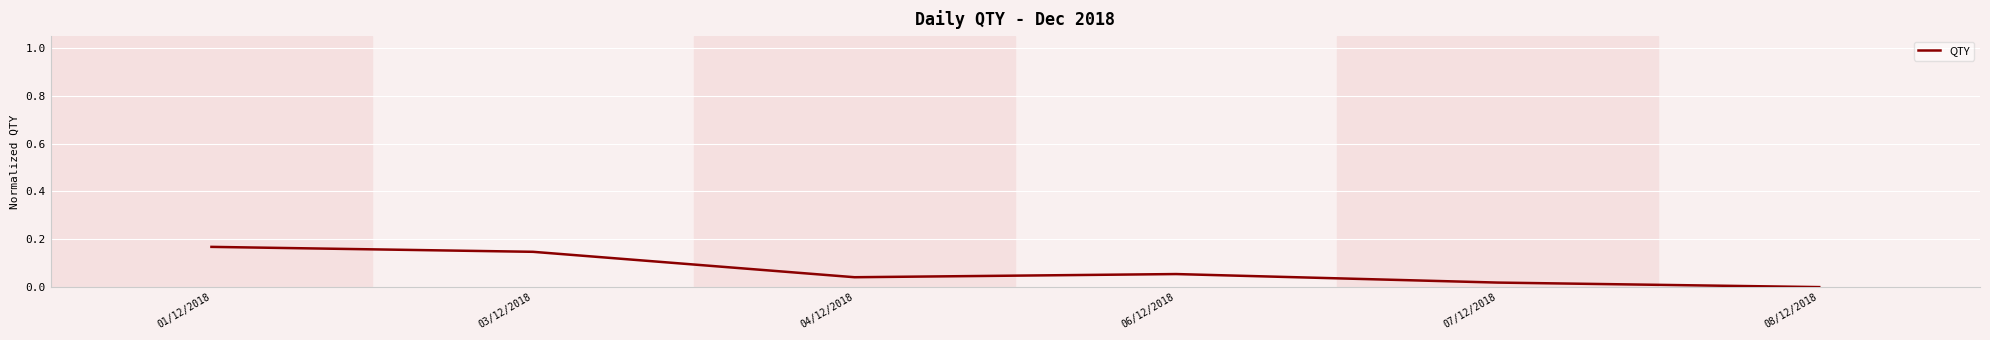

What is the change in value from 01/12/2018 to 04/12/2018?

-0.1